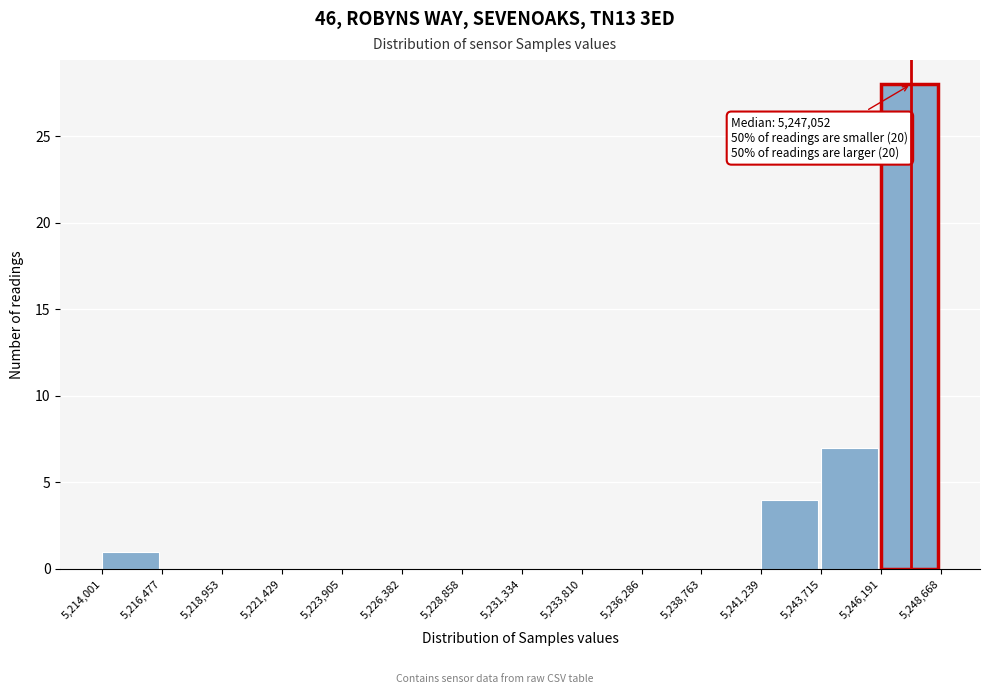

Over which range of the x-axis is the bar tallest?

5,246,191 to 5,248,668